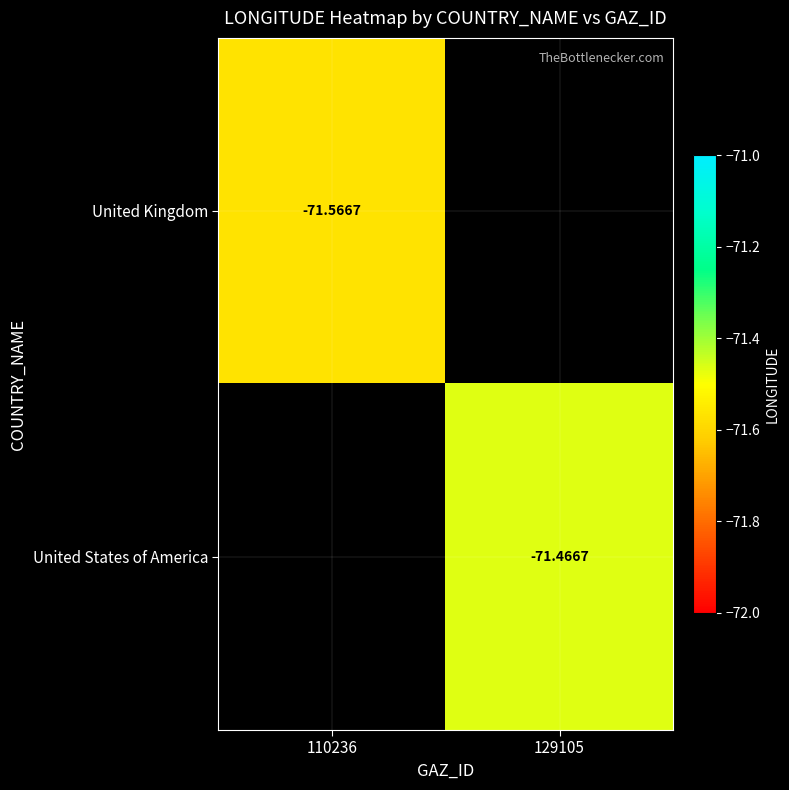

How many categories are shown in the chart?

2